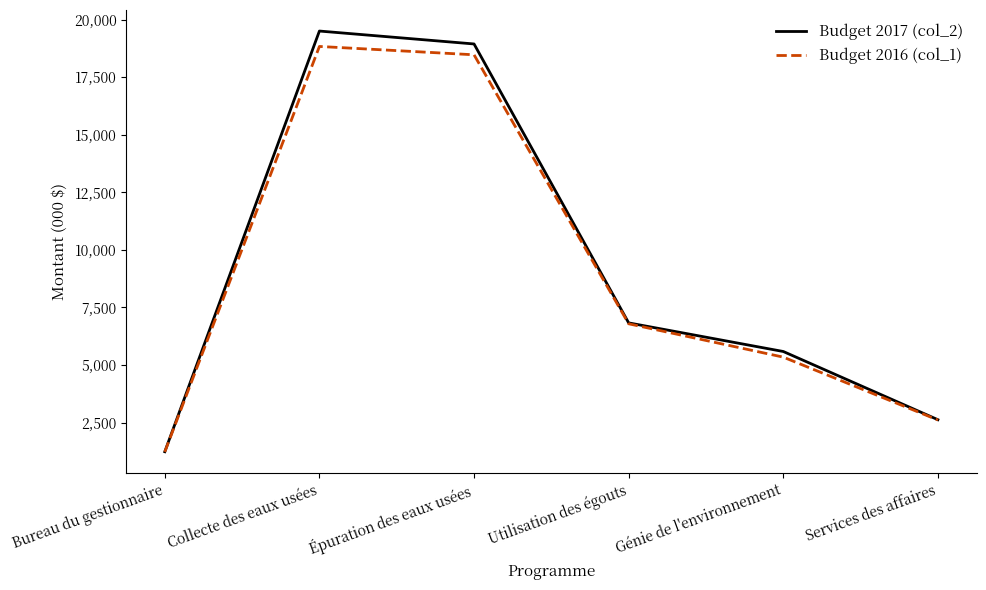

Which category has the lowest value in the Budget 2017 (col_2) series?

Bureau du gestionnaire